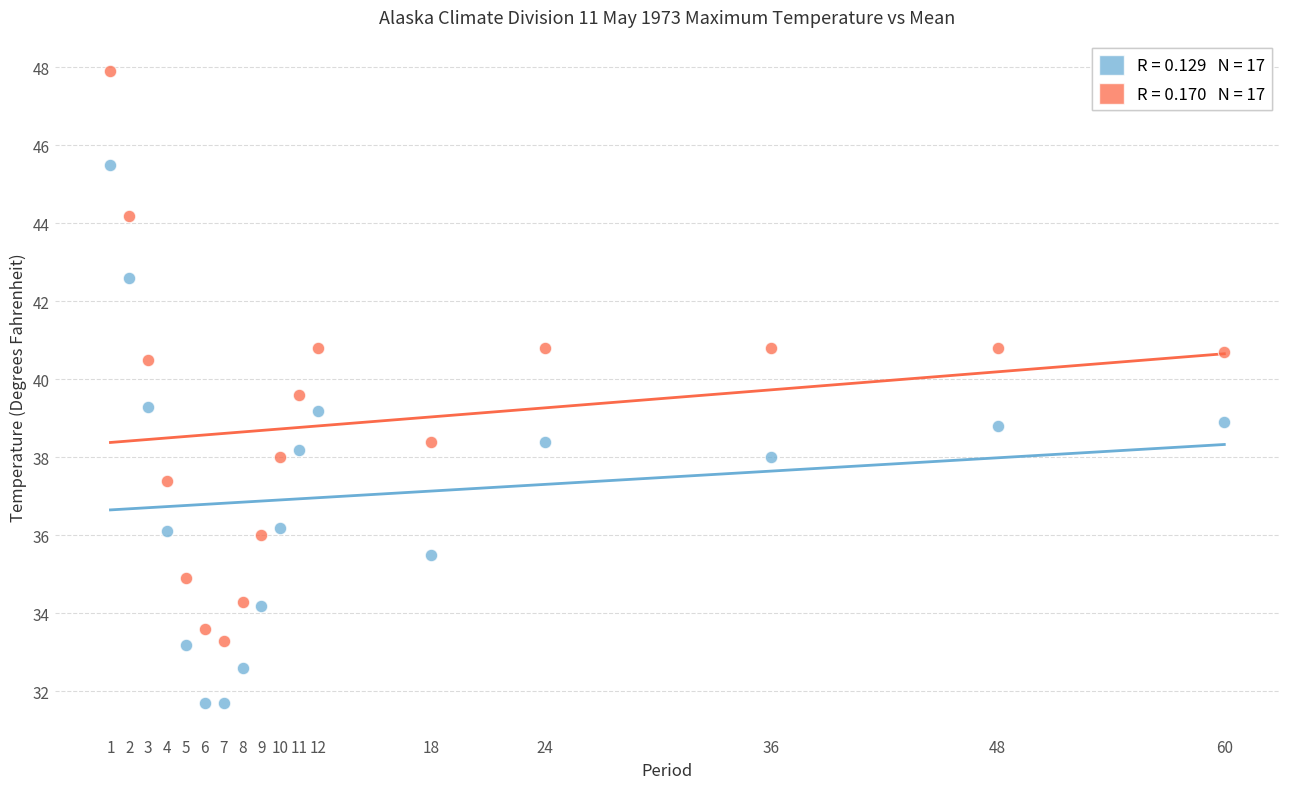

Across all data points, what is the range of Y values (max minus min)?

16.2